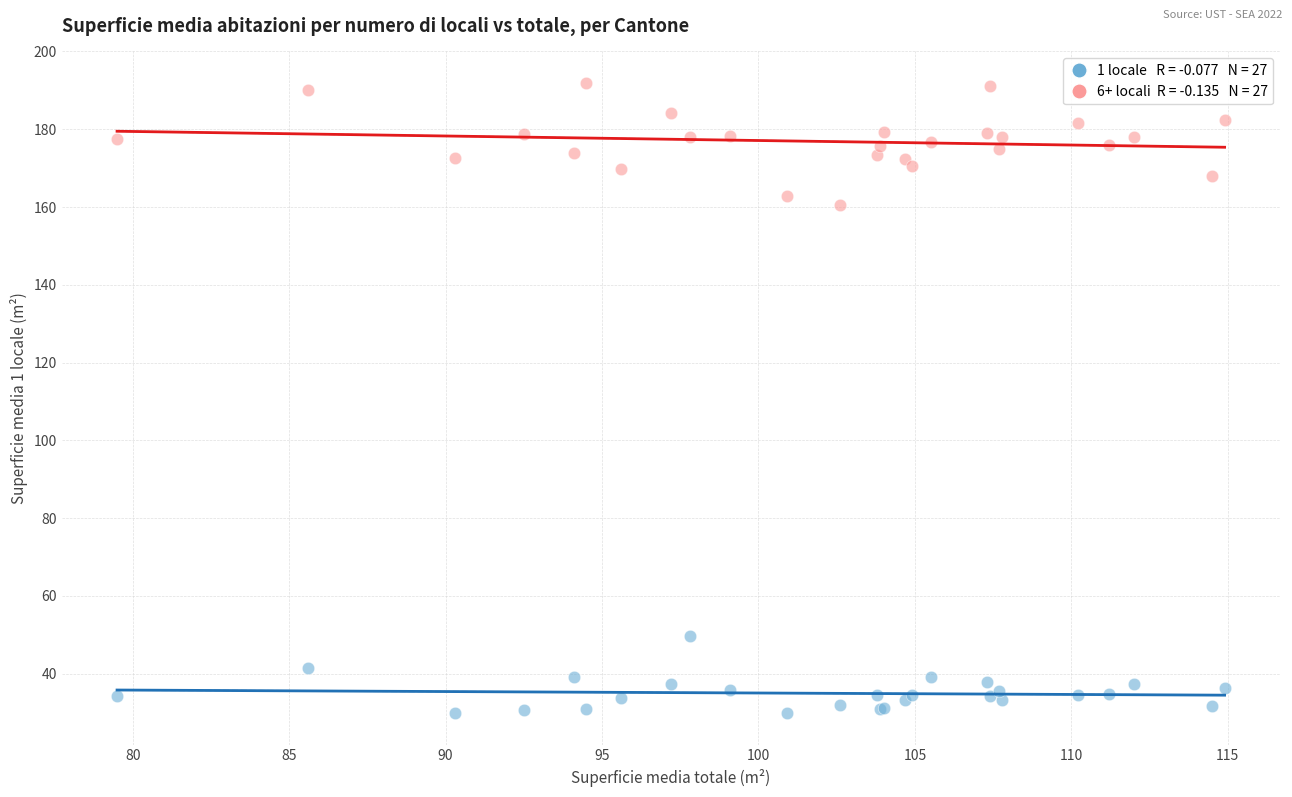

Across all series, what Y value is closest to 110?

160.5